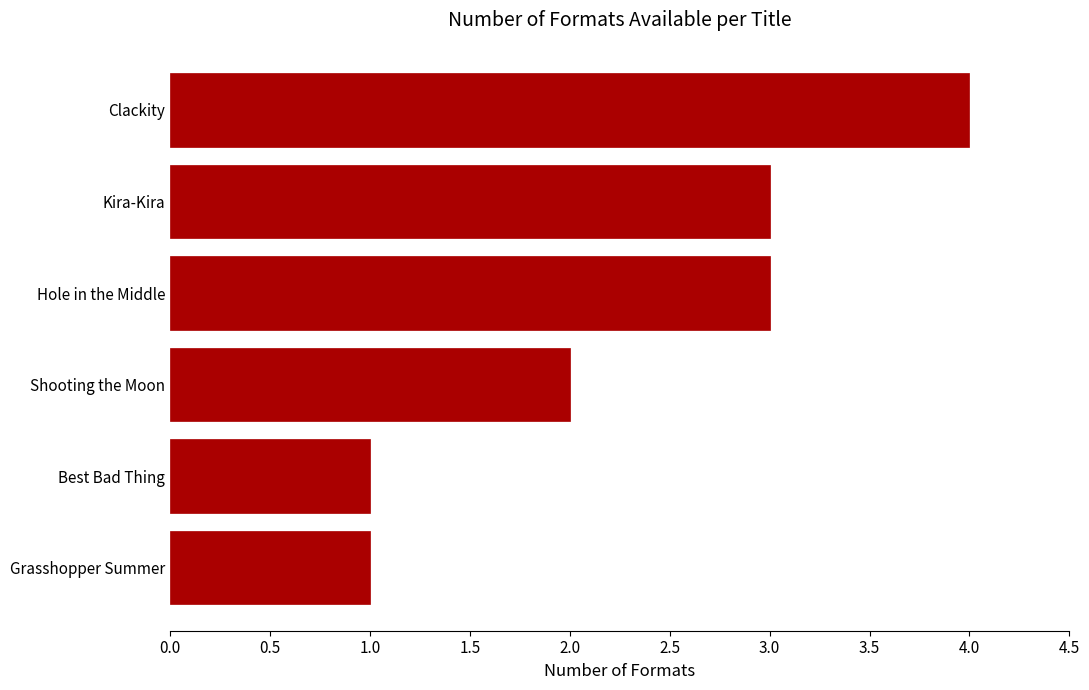

Reading bottom to top, what are all the values shown in this chart?

Grasshopper Summer=1	Best Bad Thing=1	Shooting the Moon=2	Hole in the Middle=3	Kira-Kira=3	Clackity=4